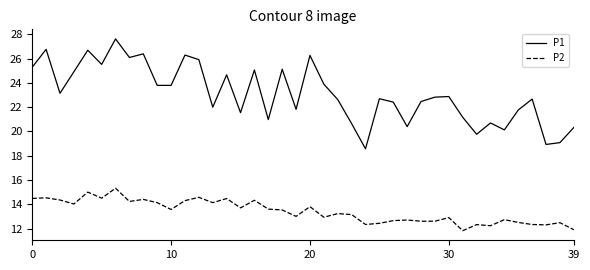

True or false: P2 and P1 cross at least once.

False